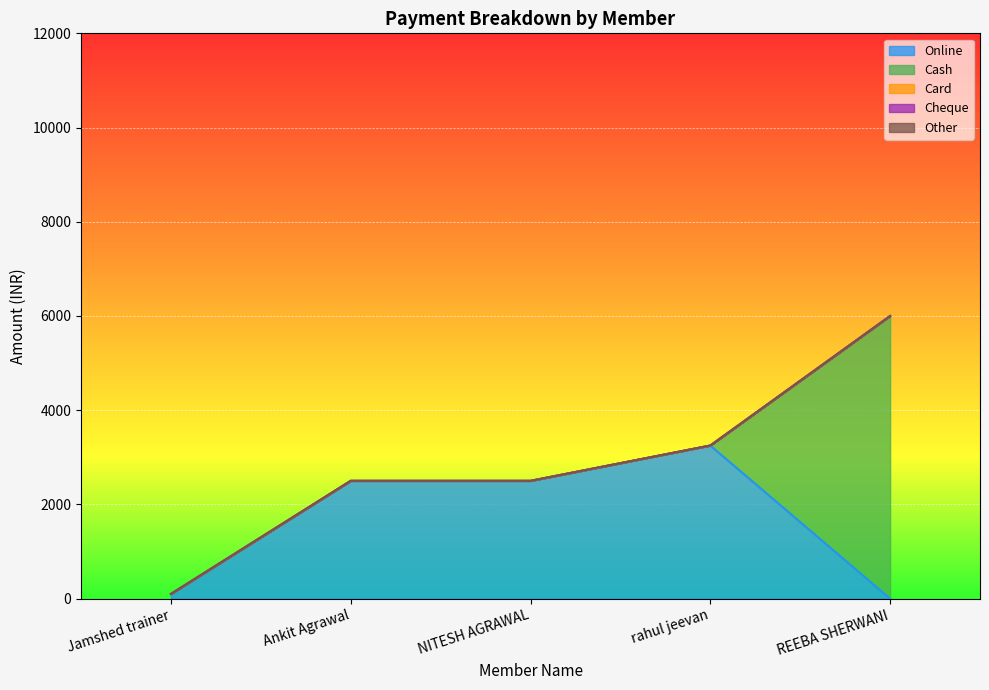

What are all the series names shown in the legend?

Online, Cash, Card, Cheque, Other